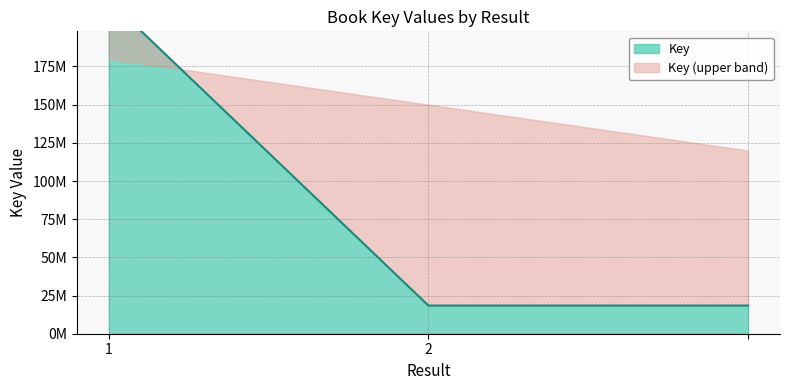

Reading left to right, transcribe all the data shown in this chart.

1=218420844	2=18462341	=18462341